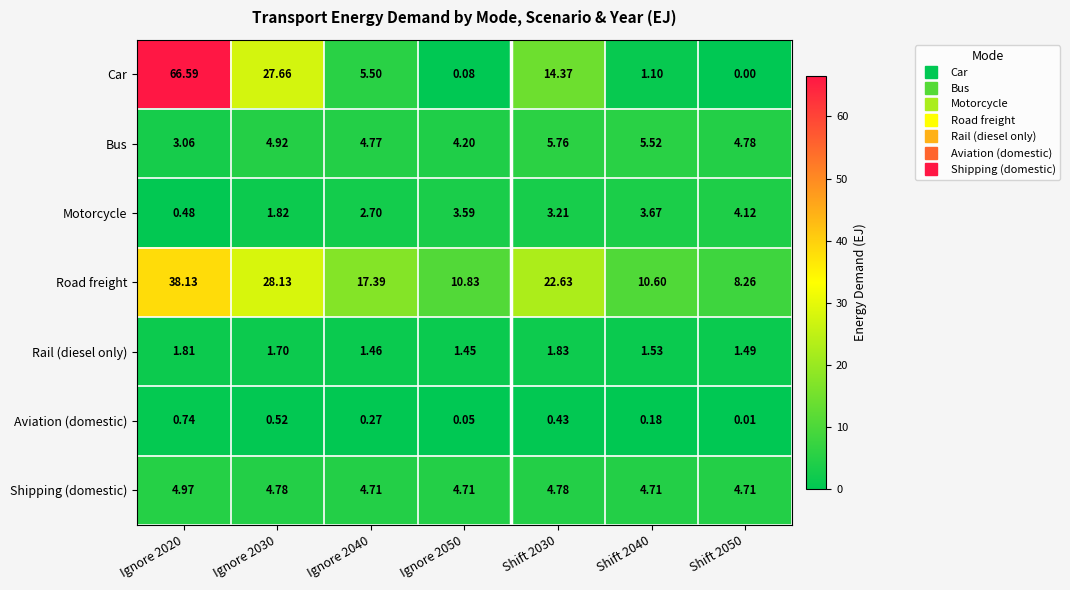

Which series has the widest spread of values?

Car